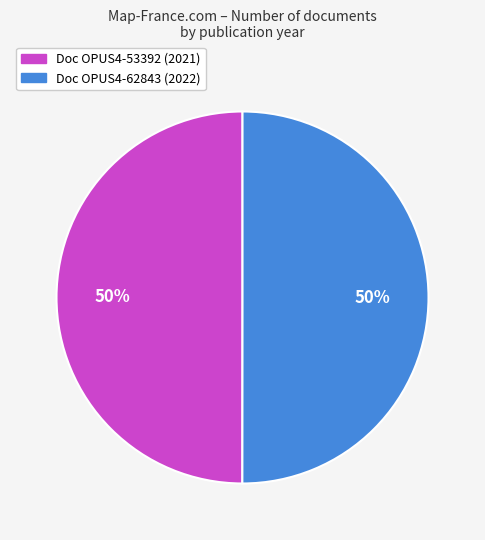

To the nearest percent, what is the average slice percentage?

50%